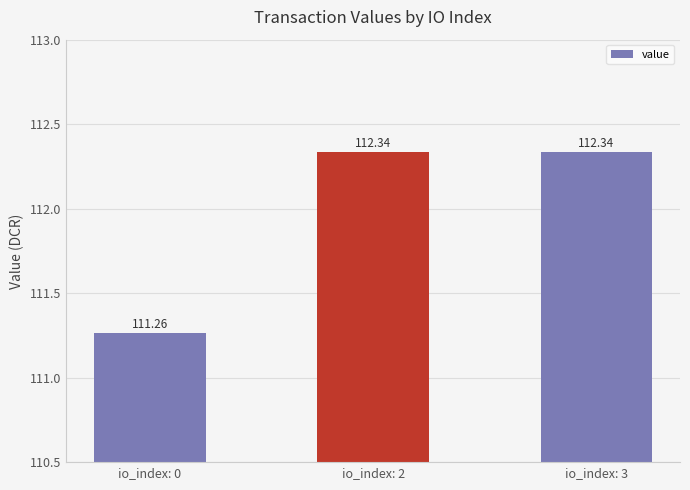

Reading left to right, list all the values displayed in this chart.

io_index: 0=111.3	io_index: 2=112.3	io_index: 3=112.3